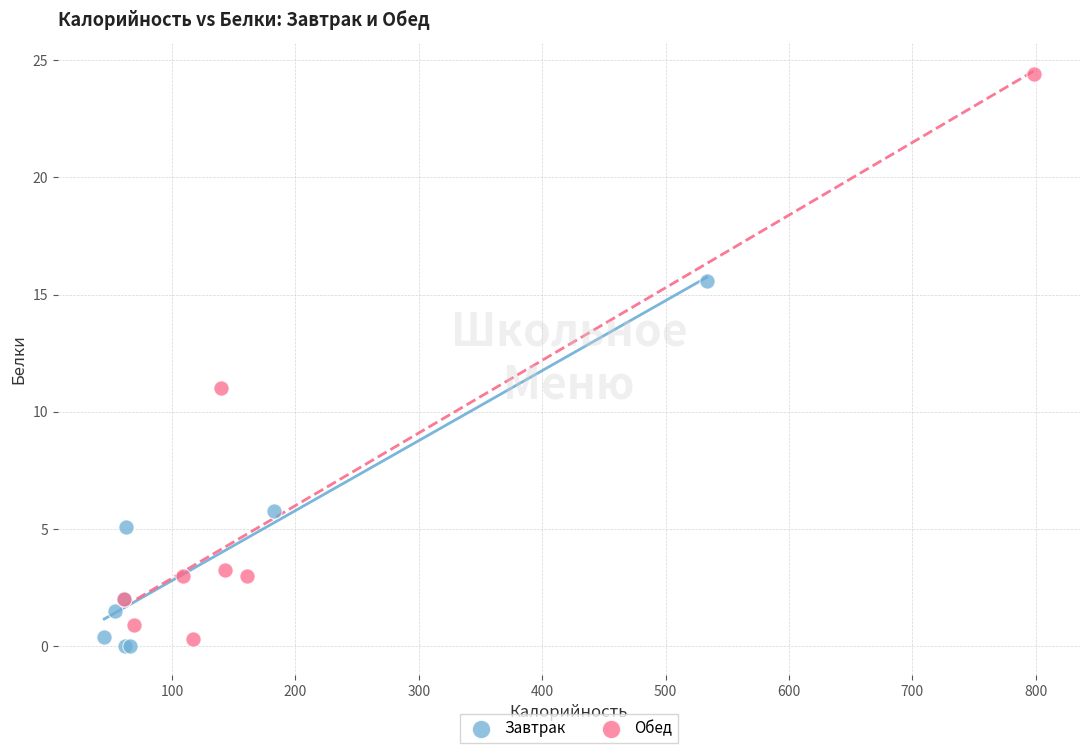

Which series reaches the maximum Y coordinate?

Обед